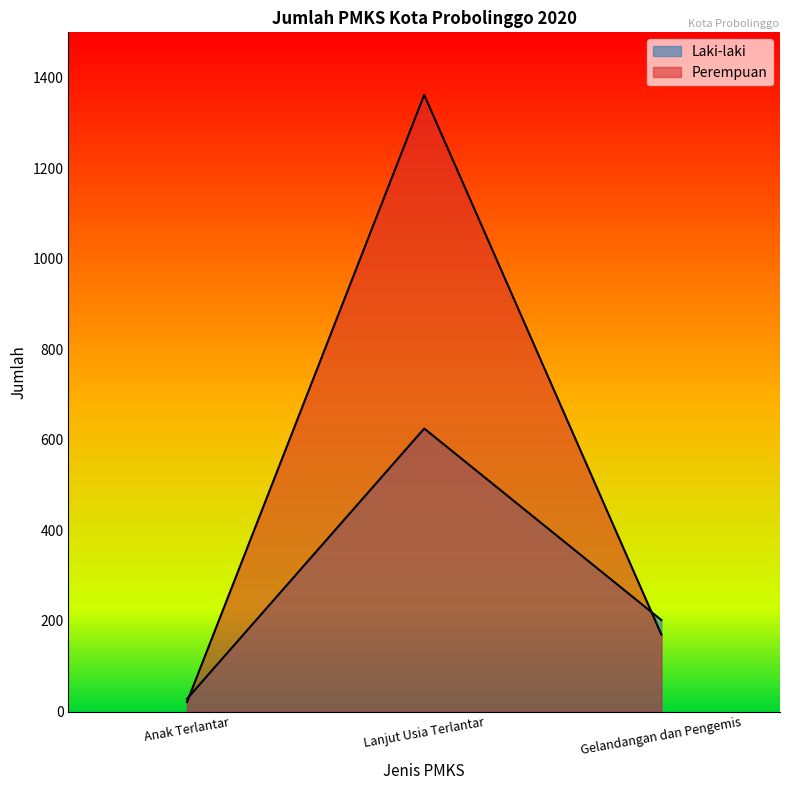

What is the total value across all series at Lanjut Usia Terlantar?

1987